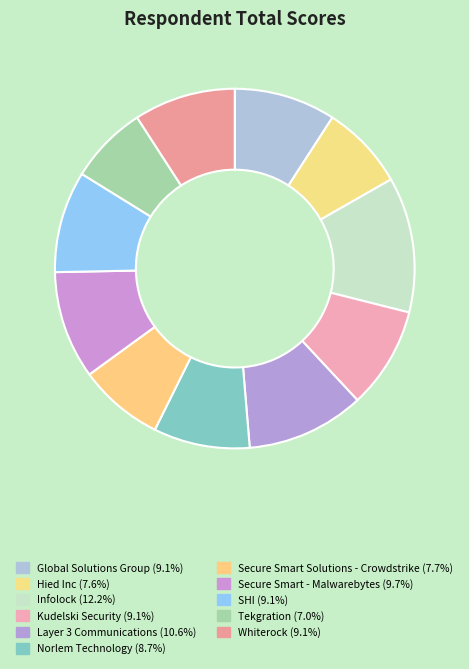

Is it true that Hied Inc is 8% of the pie?

True